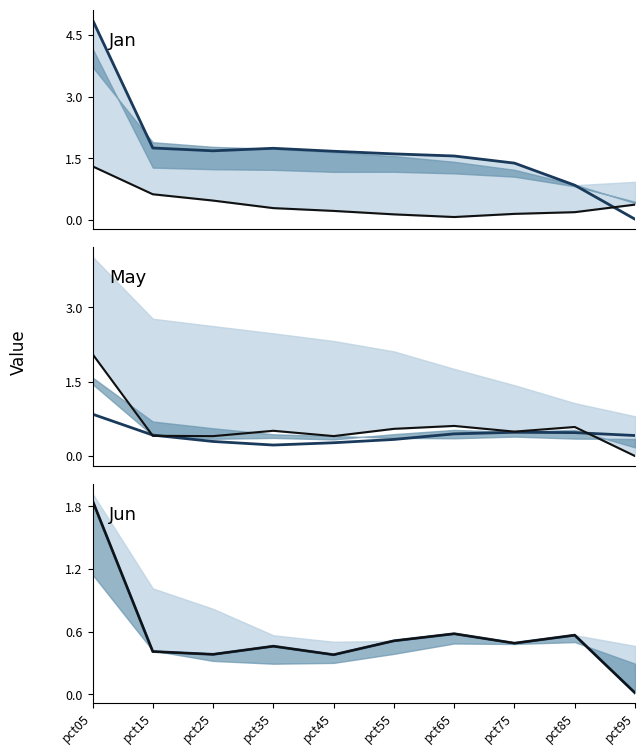

Which series has the largest range (max minus min)?

Jan median